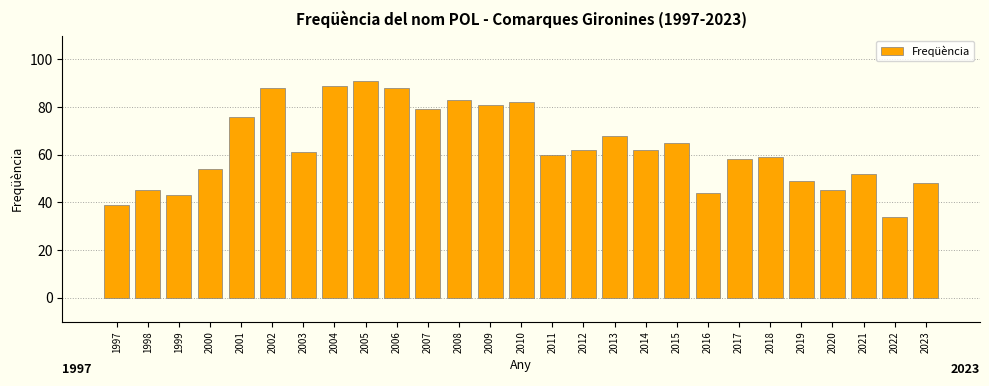

Reading right to left, list all the values displayed in this chart.

48	34	52	45	49	59	58	44	65	62	68	62	60	82	81	83	79	88	91	89	61	88	76	54	43	45	39